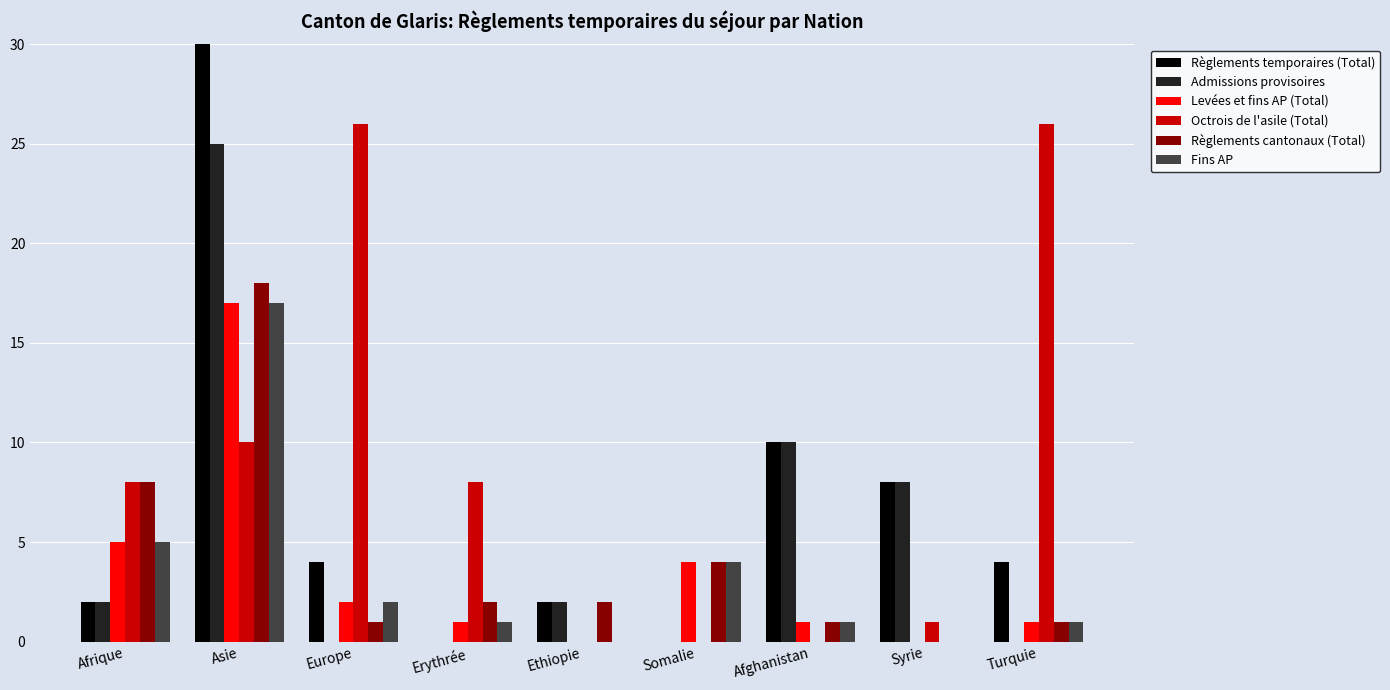

Which series changed the most between Europe and Erythrée?

Octrois de l'asile (Total)